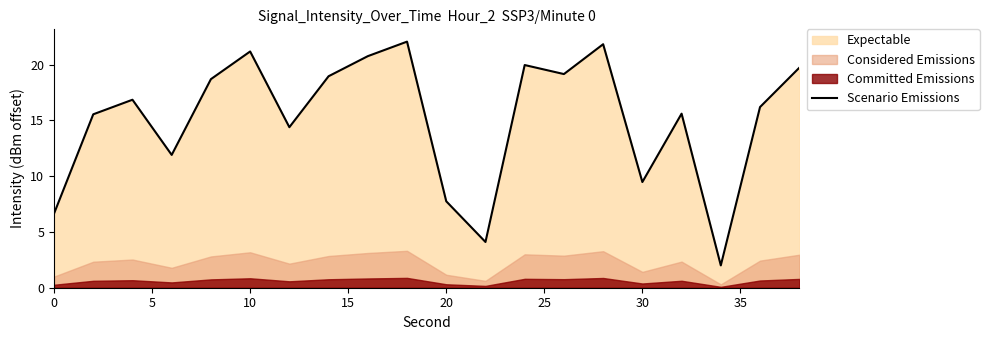

What is the minimum value for Scenario Emissions?

2.0